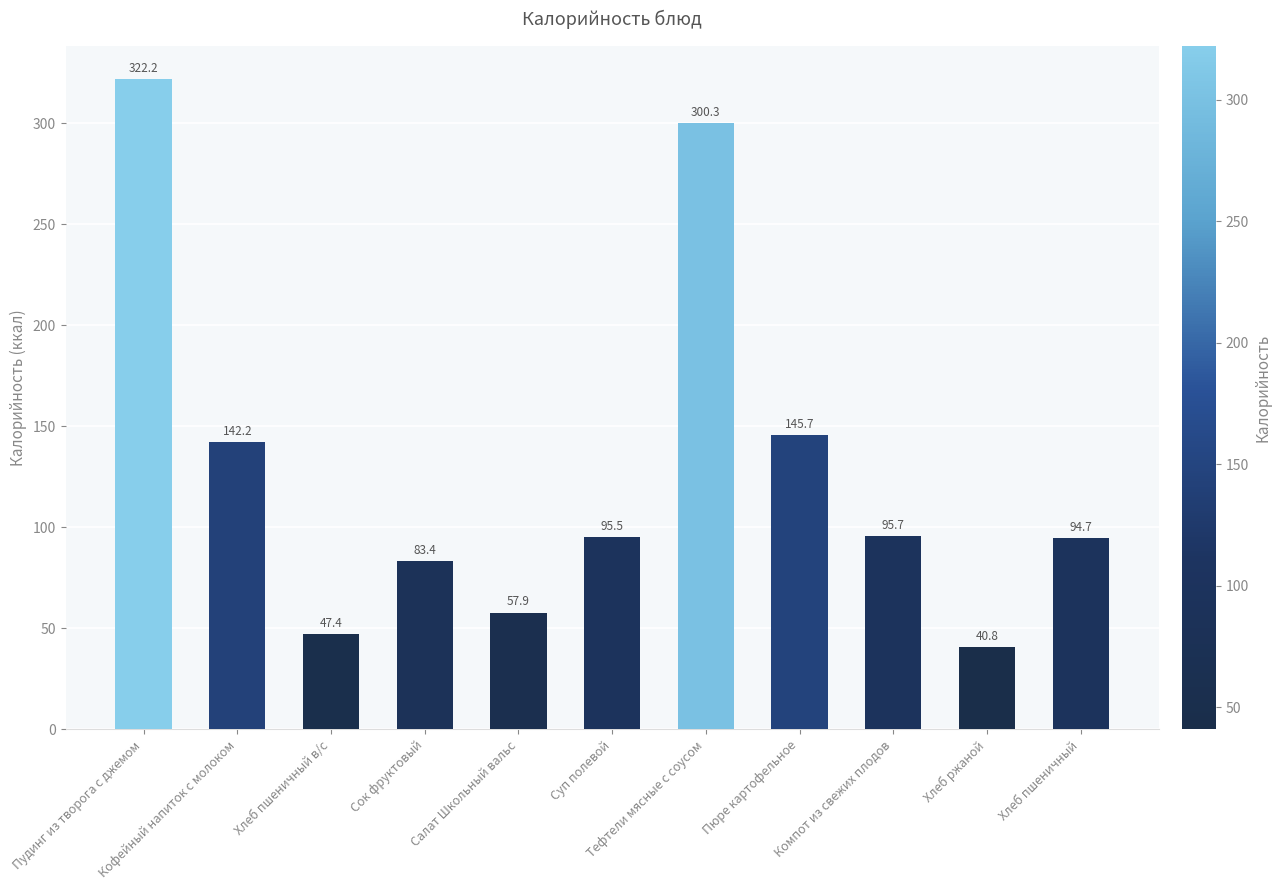

How many bars are there in total?

11